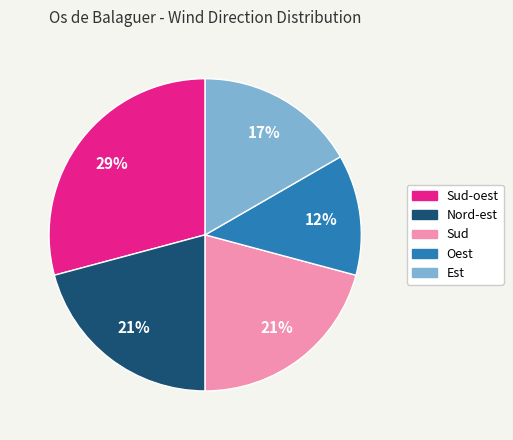

Does any single category account for the majority?

No